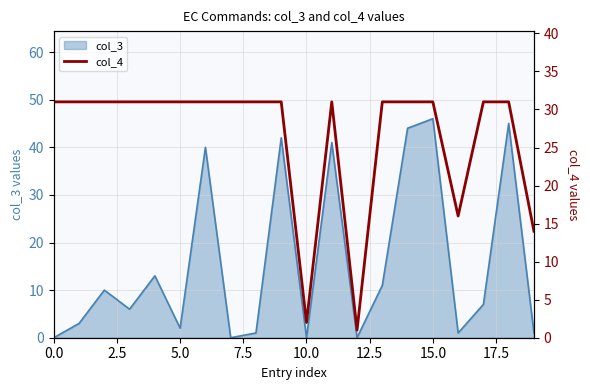

What is the change in value from 2.5 to 12?

-30